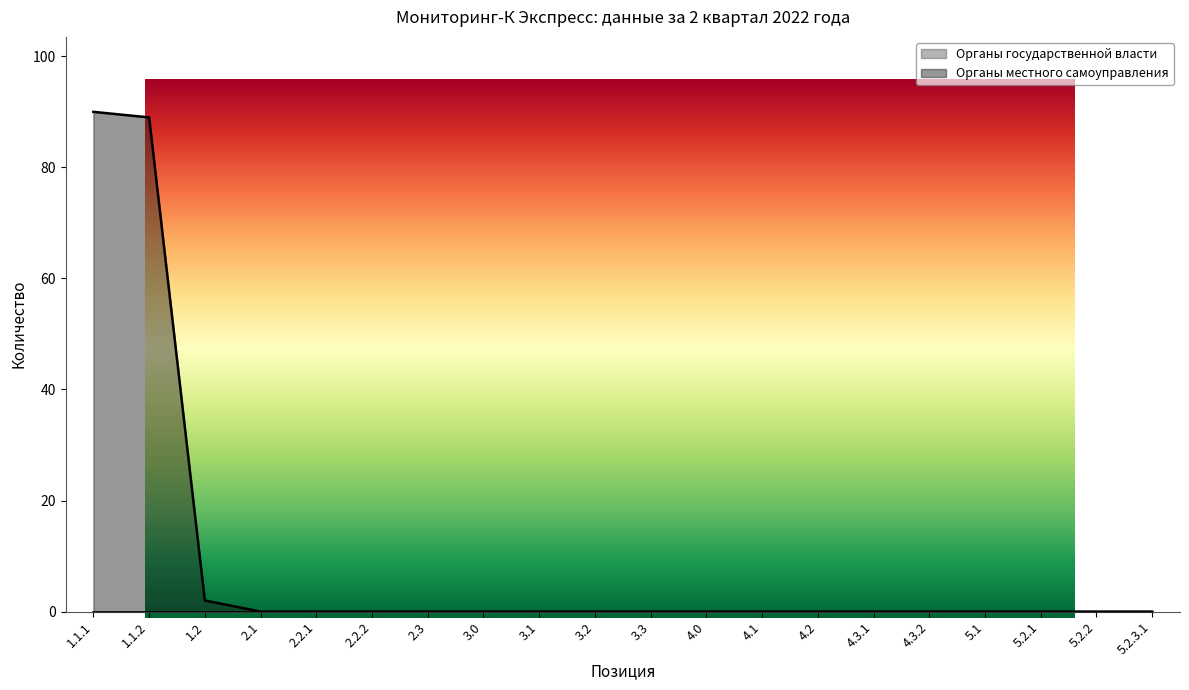

Which label corresponds to the largest value in the chart?

1.1.1